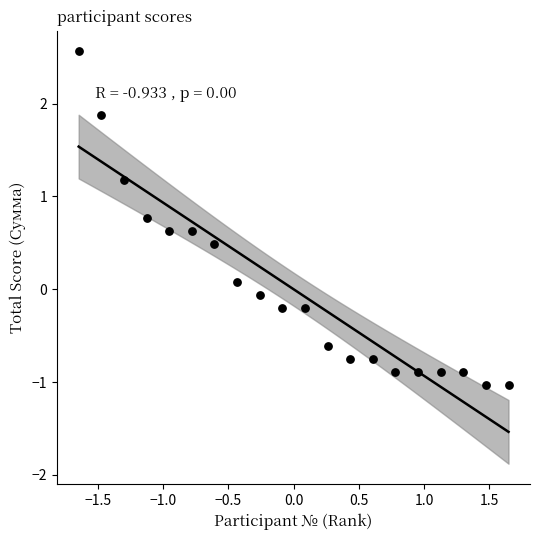

What is the range of X values (max minus min)?

3.3